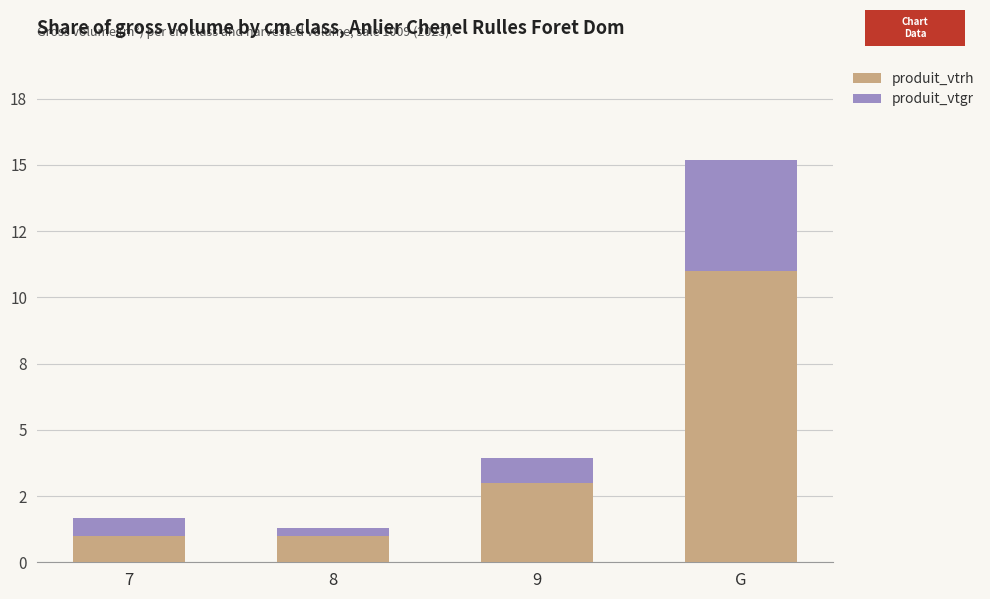

Between 8 and 7, which is larger?

8